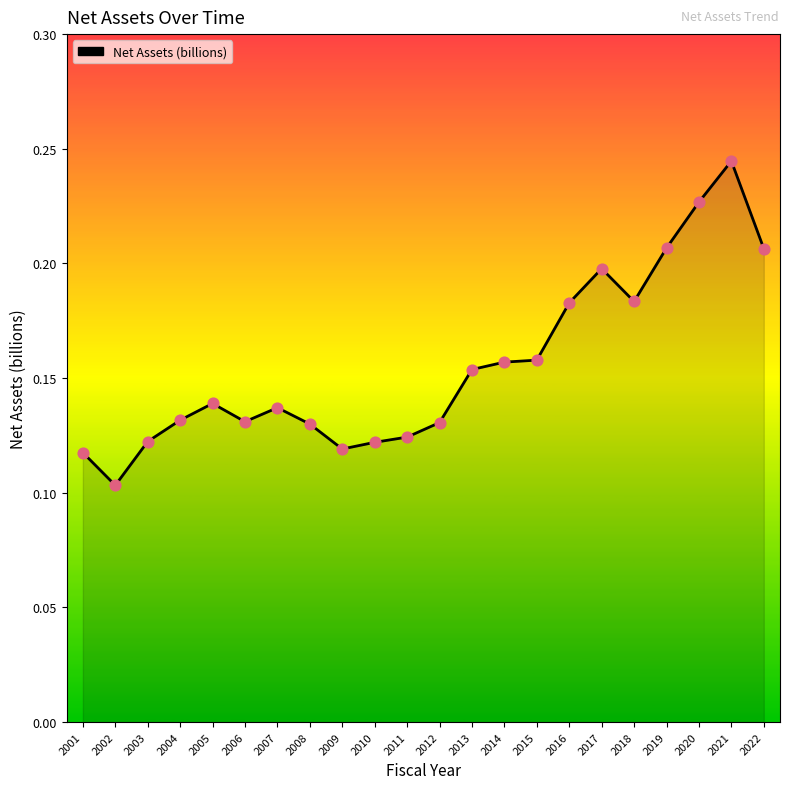

Between 2019 and 2013, which is larger?

2019